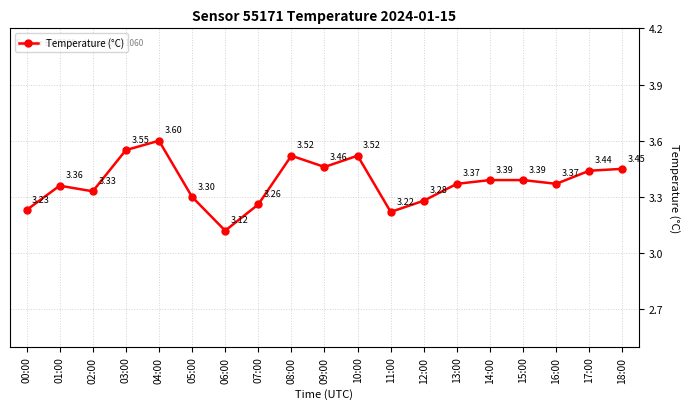

Where is the first local maximum?

01:00